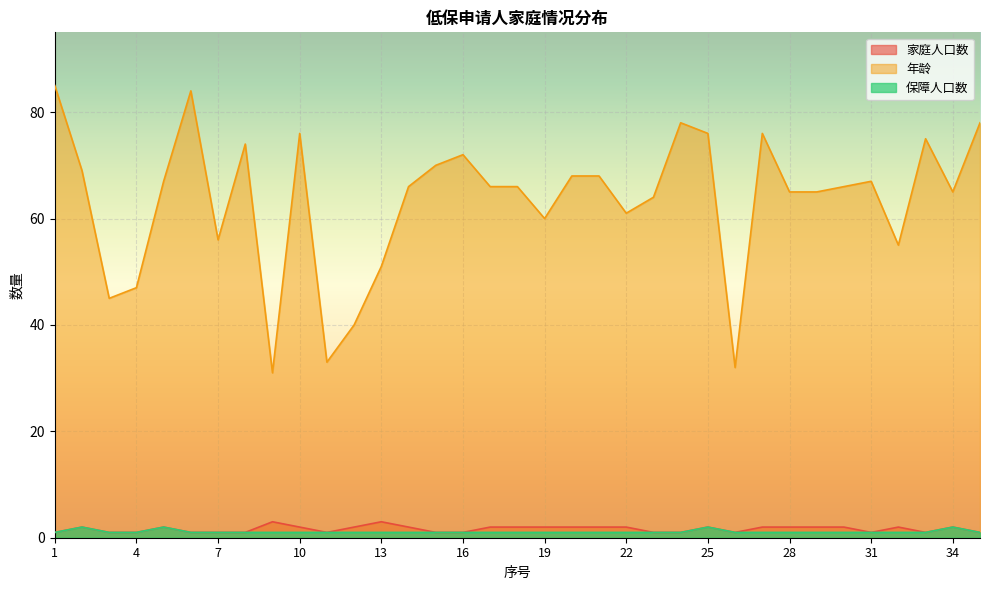

At which category is the sum across all series the highest?

1